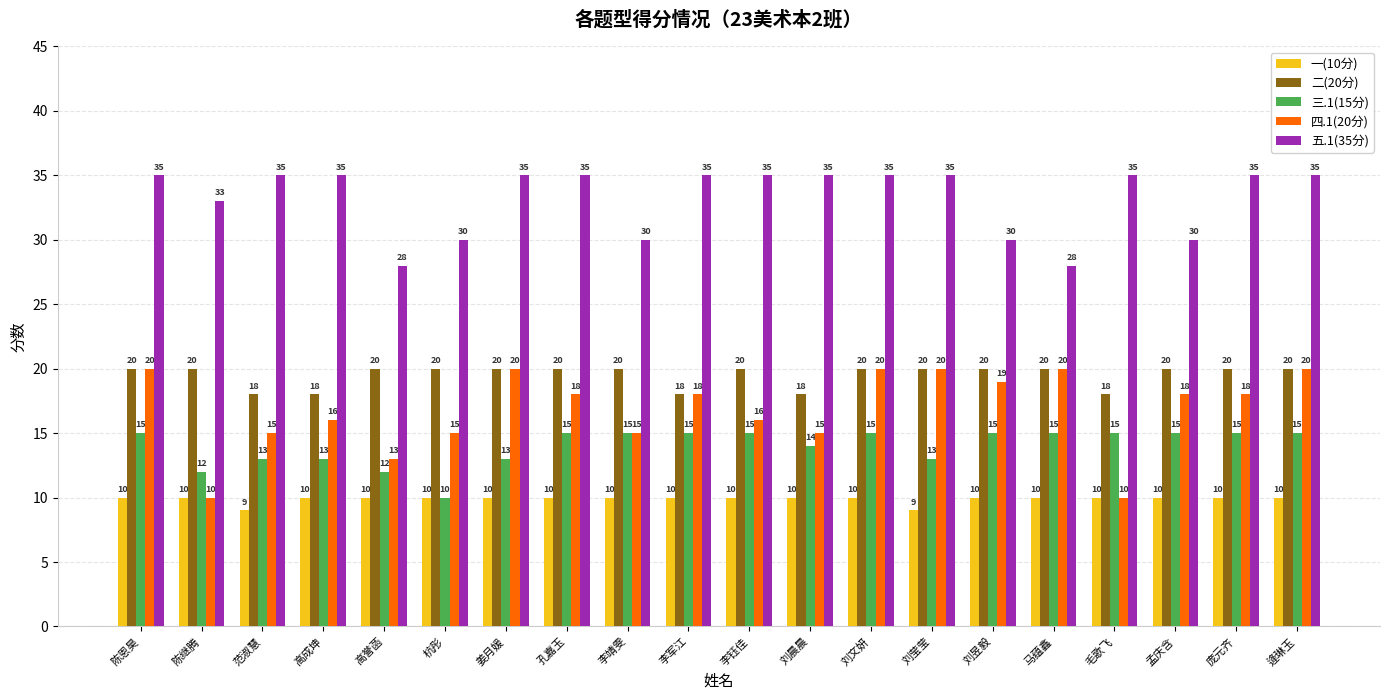

Which series has the largest total across all categories?

五.1(35分)